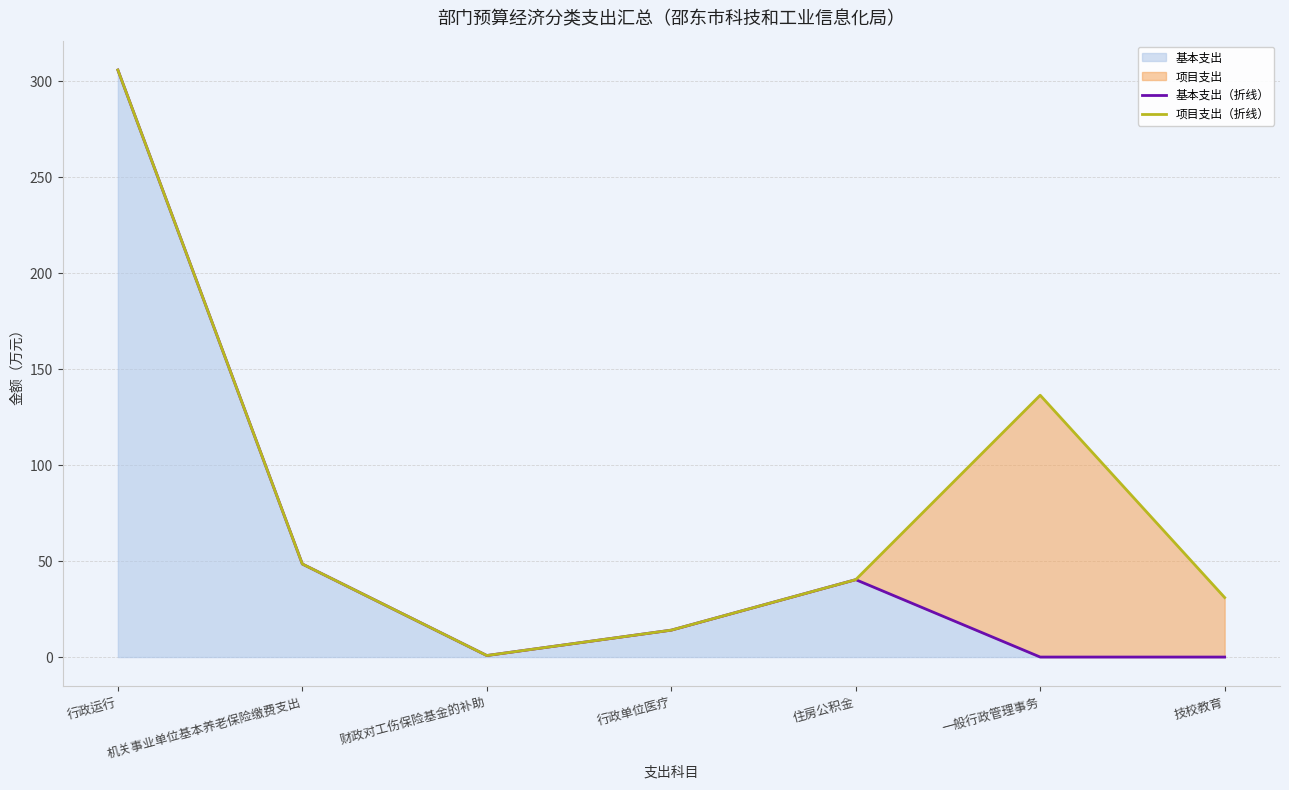

What is the difference between the second highest and second lowest values in the 基本支出（折线） series?

48.5